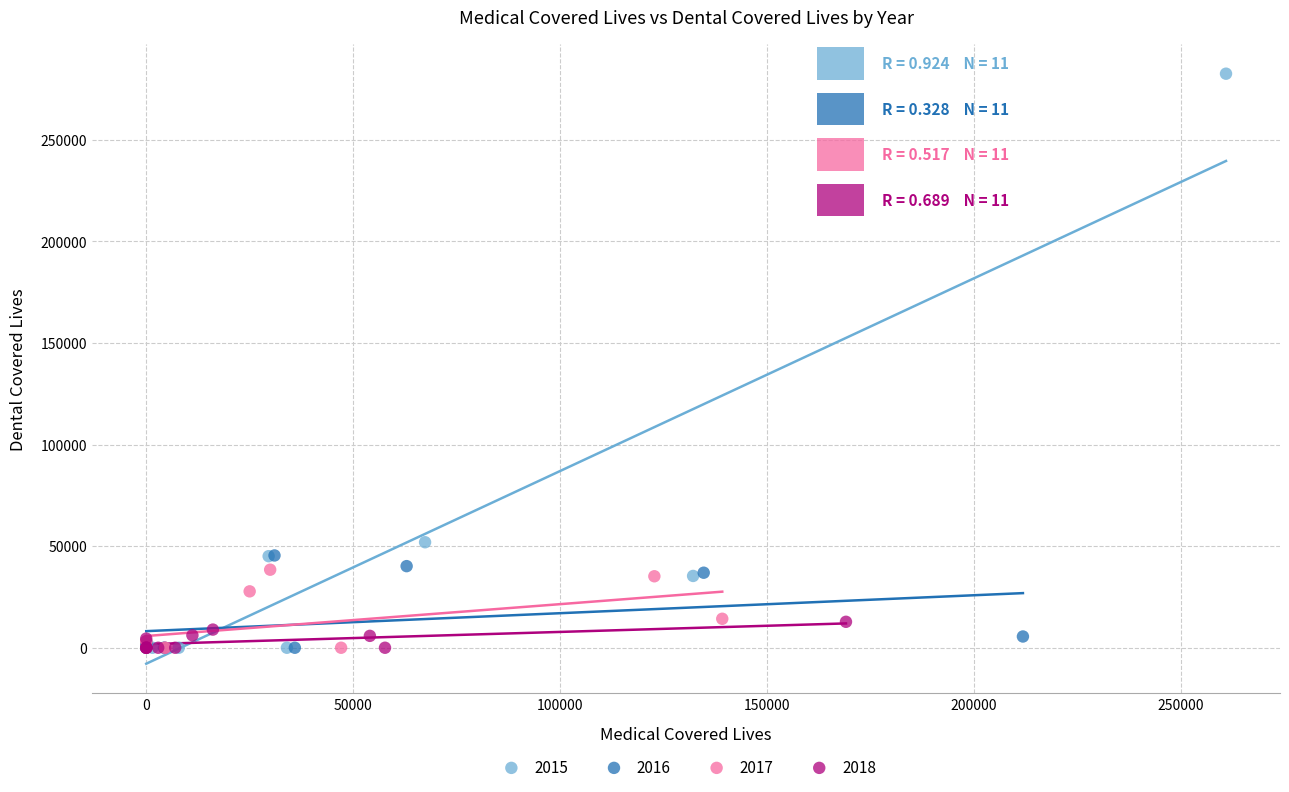

Which series has the widest spread of Y values?

2015